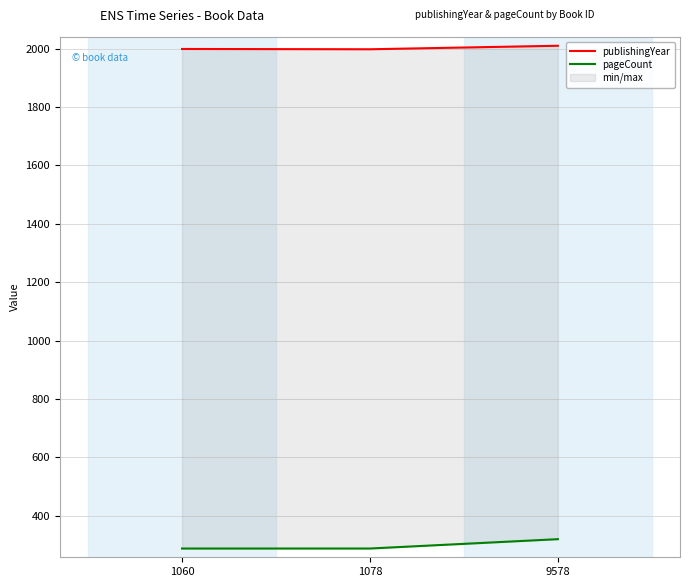

What are all the series names shown in the legend?

publishingYear, pageCount